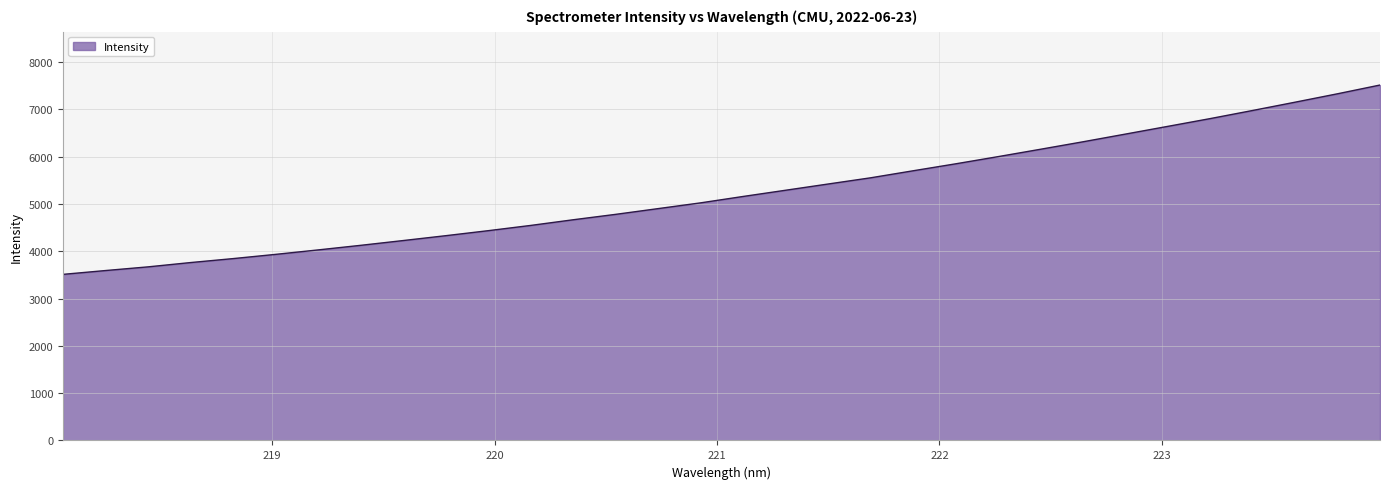

What is the greatest value displayed?

7513.0